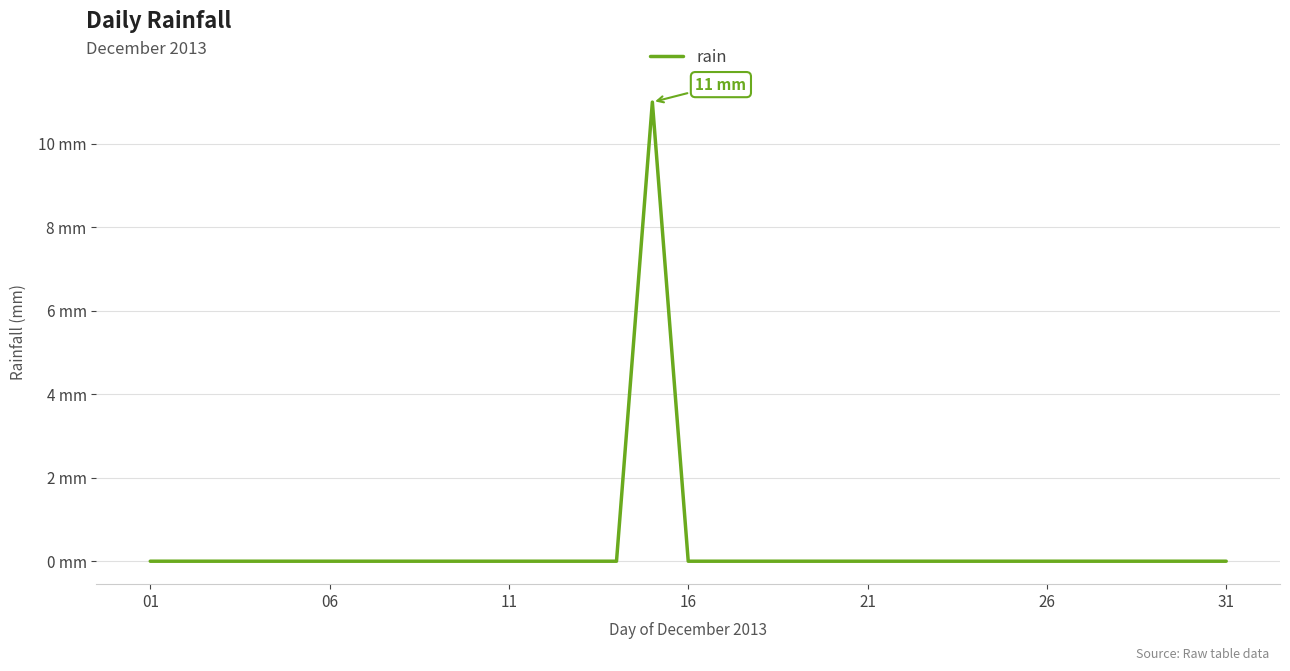

Does the chart have visible grid lines?

Yes